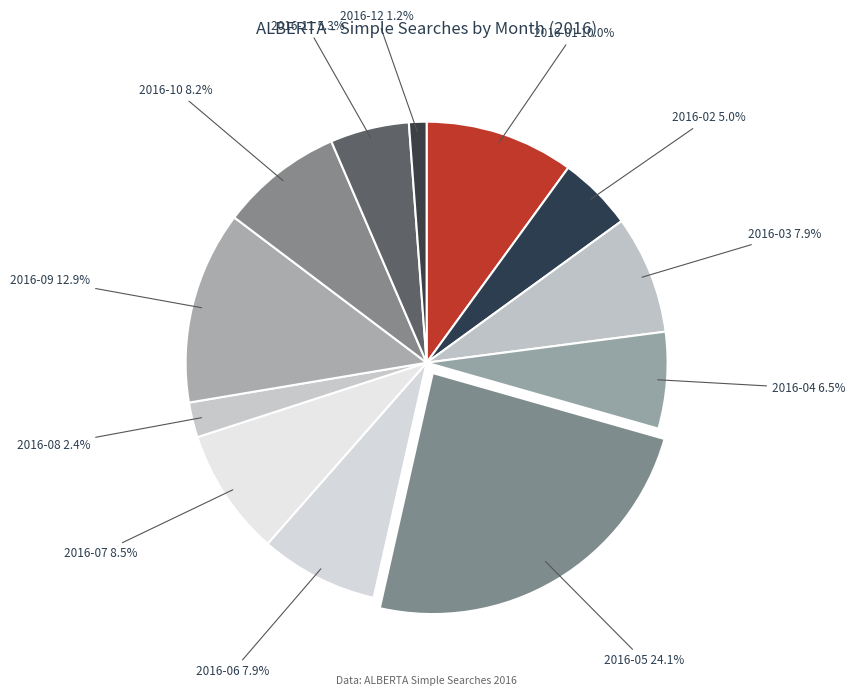

What is the ratio of the value at 2016-09 to the value at 2016-11?

2.4